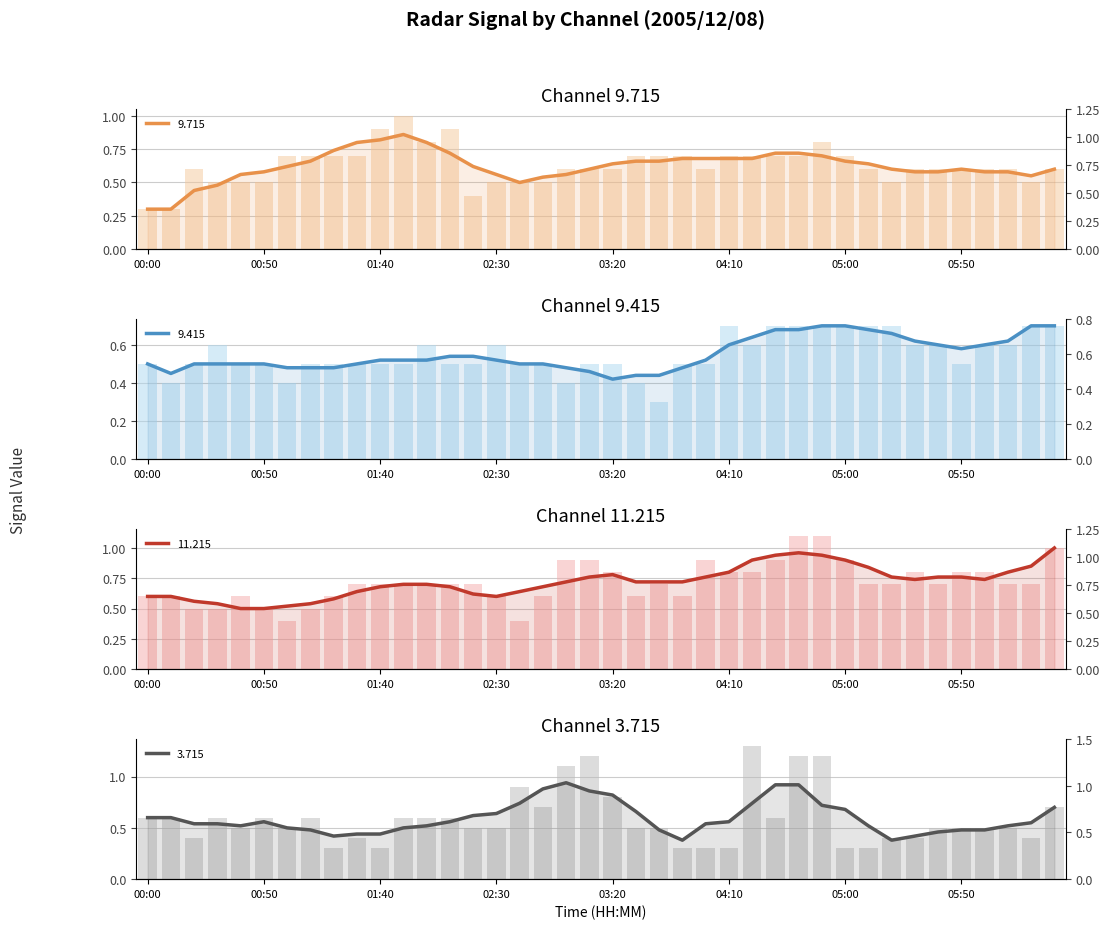

What is the maximum value for 9.715?

1.0